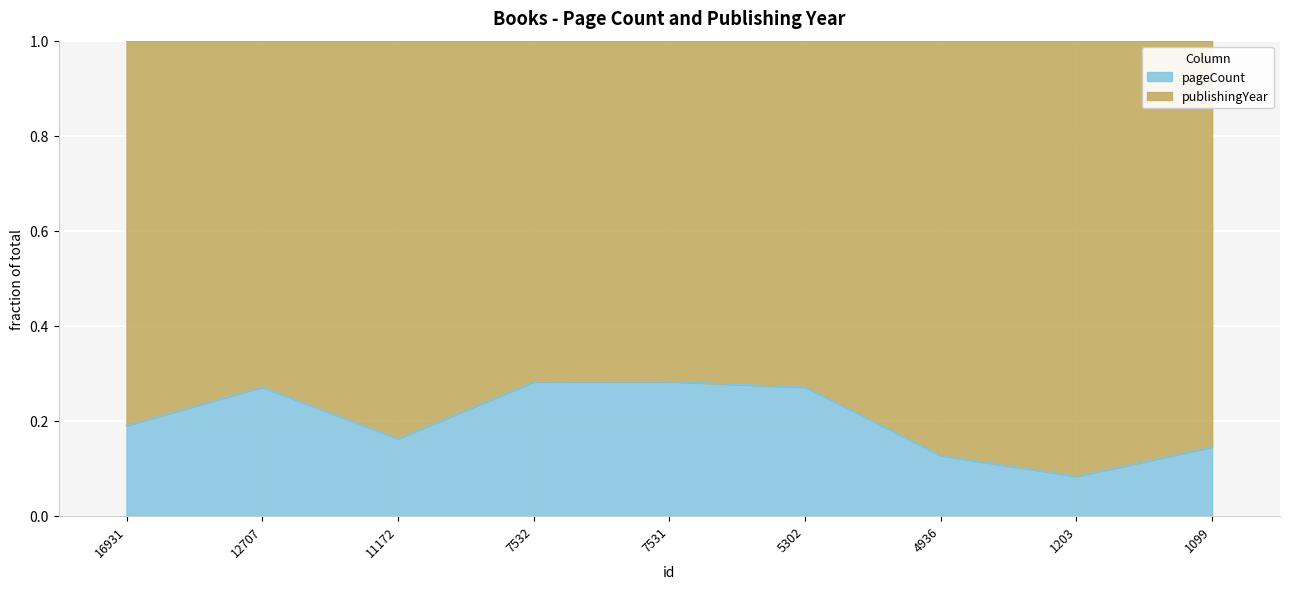

True or false: the data has more than 1 interior local peaks.

True